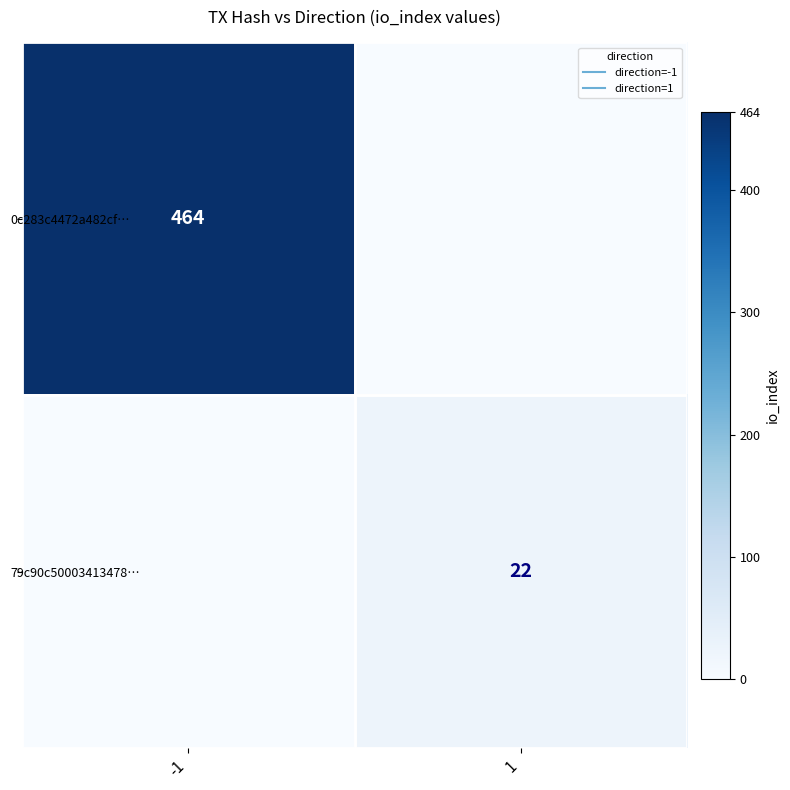

What is the average value of the 79c90c50003413478… series?

11